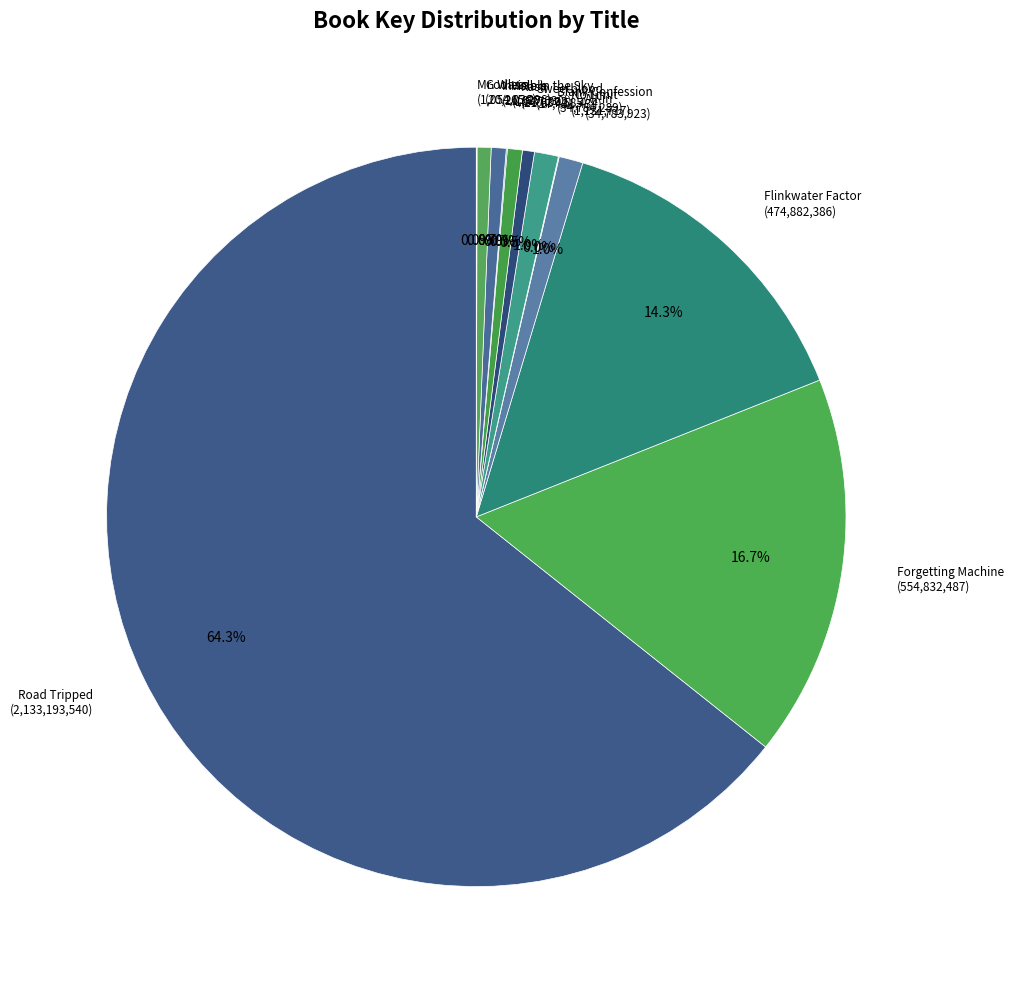

Is Blank Confession the majority of the pie?

No